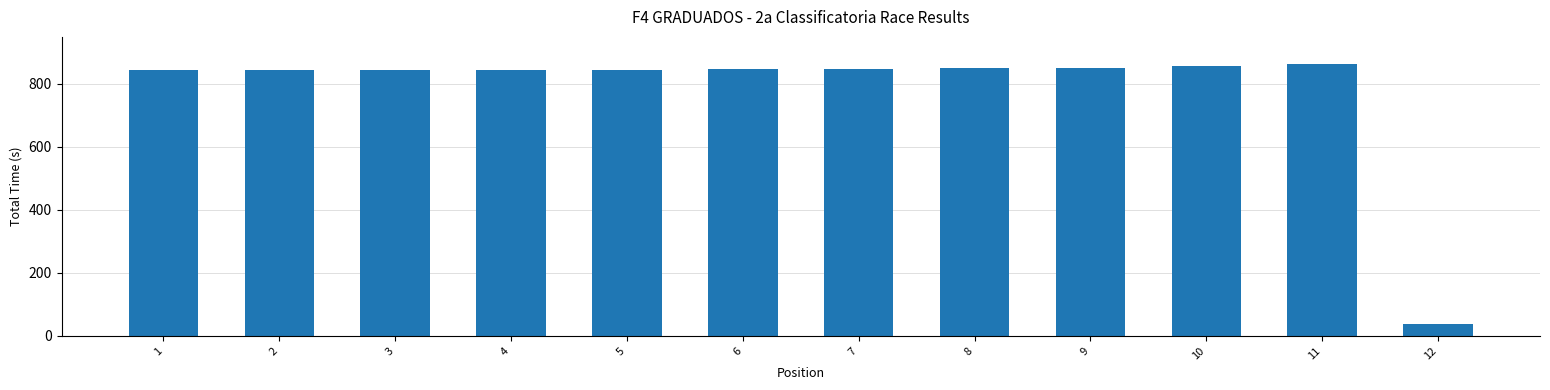

Approximately how many times larger is the value at 8 compared to 12?

22.0